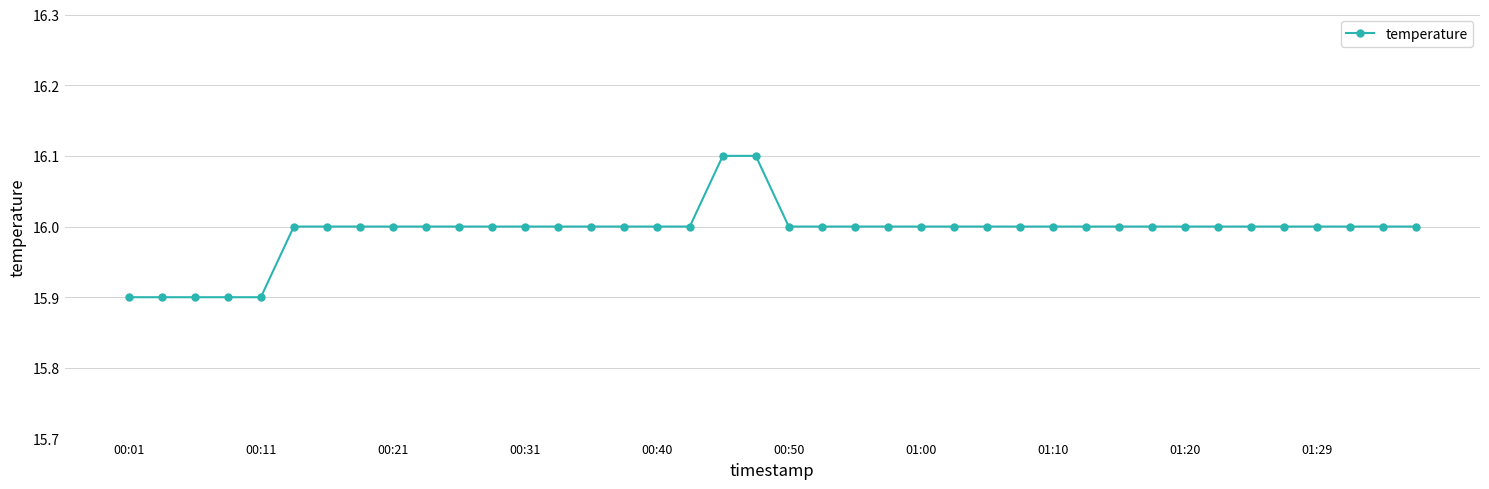

What is the smallest value displayed?

15.9